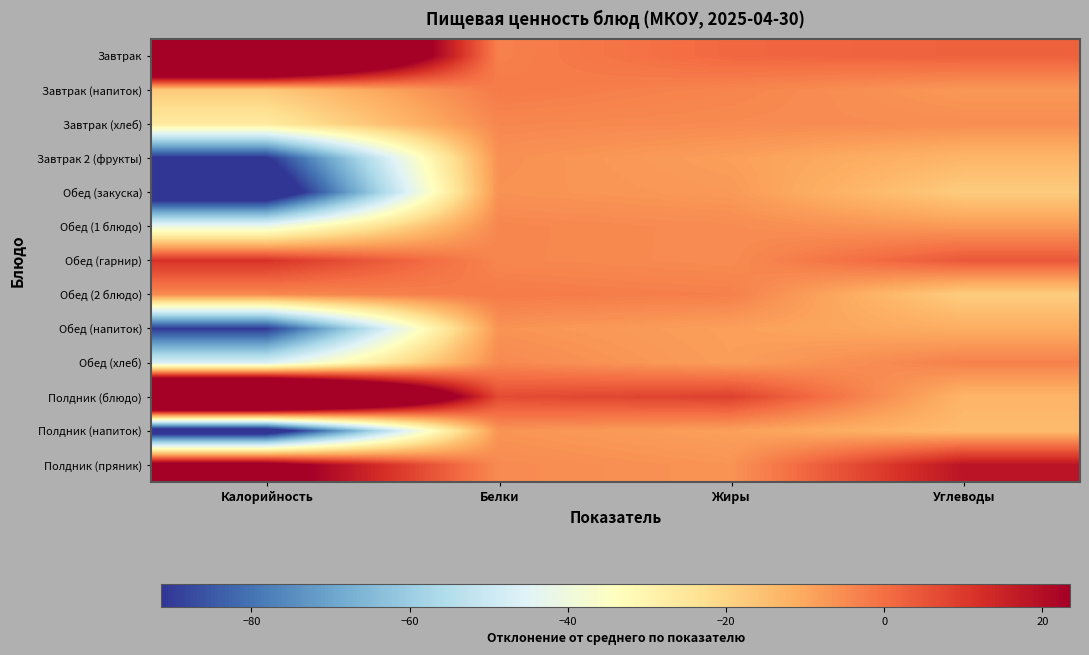

Reading left to right, transcribe all the data shown in this chart.

Завтрак: Калорийность=89.5	Белки=-3.3	Жиры=1.3	Углеводы=2.5
Завтрак (напиток): Калорийность=-17.5	Белки=-2.0	Жиры=-3.8	Углеводы=-7.2
Завтрак (хлеб): Калорийность=-26.5	Белки=-4.2	Жиры=-4.9	Углеводы=-5.4
Завтрак 2 (фрукты): Калорийность=-92.5	Белки=-5.8	Жиры=-8.5	Углеводы=-13.0
Обед (закуска): Калорийность=-107.2	Белки=-6.2	Жиры=-7.4	Углеводы=-18.0
Обед (1 блюдо): Калорийность=-41.4	Белки=-4.1	Жиры=-5.1	Углеводы=-7.6
Обед (гарнир): Калорийность=11.5	Белки=-4.1	Жиры=-5.1	Углеводы=4.3
Обед (2 блюдо): Калорийность=-4.9	Белки=-2.1	Жиры=-3.0	Углеводы=-18.3
Обед (напиток): Калорийность=-90.5	Белки=-6.5	Жиры=-8.6	Углеводы=-11.2
Обед (хлеб): Калорийность=-46.9	Белки=-4.6	Жиры=-8.3	Углеводы=-3.2
Полдник (блюдо): Калорийность=107.2	Белки=6.6	Жиры=8.7	Углеводы=-12.8
Полдник (напиток): Калорийность=-103.5	Белки=-6.6	Жиры=-8.7	Углеводы=-14.2
Полдник (пряник): Калорийность=29.8	Белки=-5.0	Жиры=-6.5	Углеводы=18.3